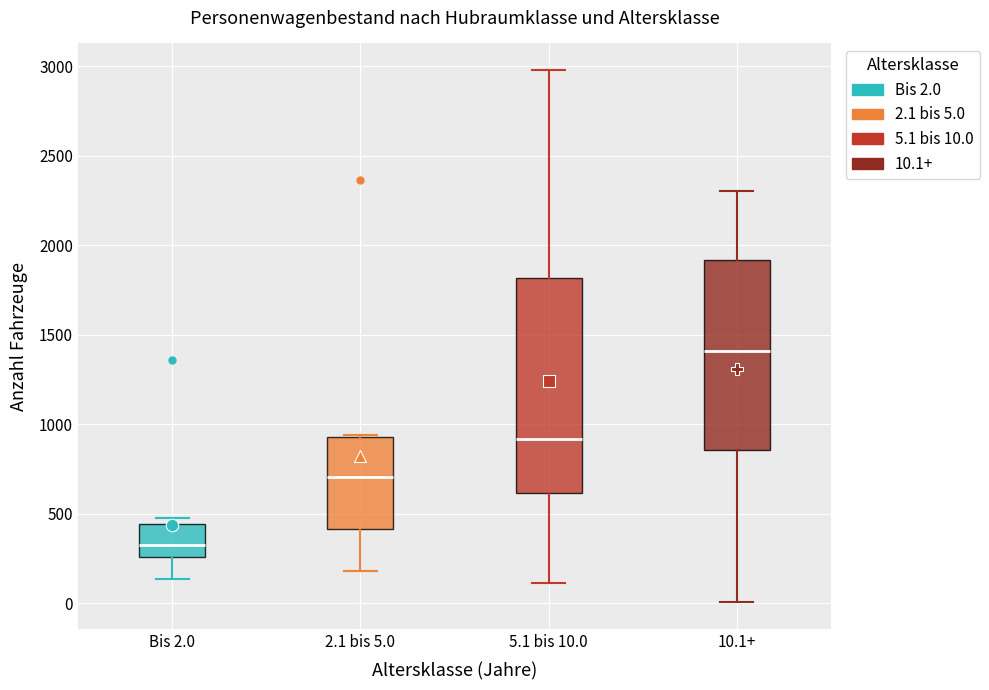

Which box has the highest median line?

10.1+